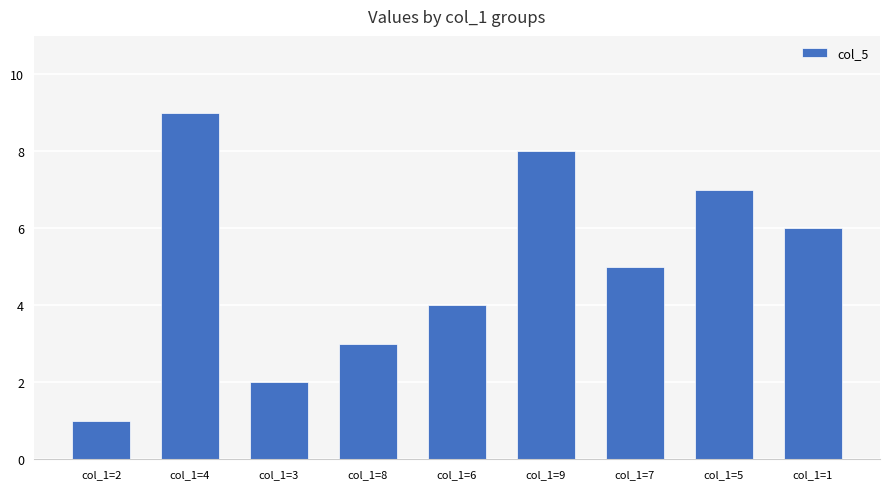

Reading left to right, list all the values displayed in this chart.

1	9	2	3	4	8	5	7	6